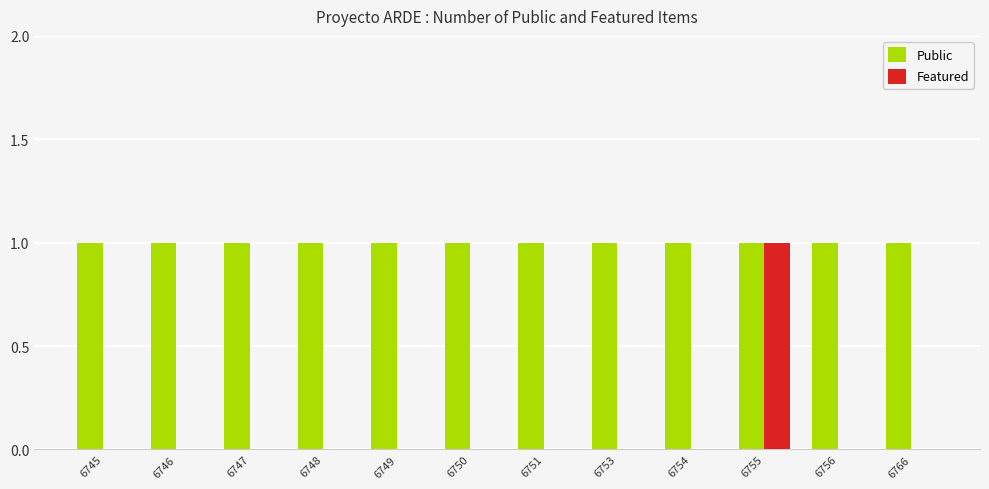

At which category is the sum across all series the highest?

6755